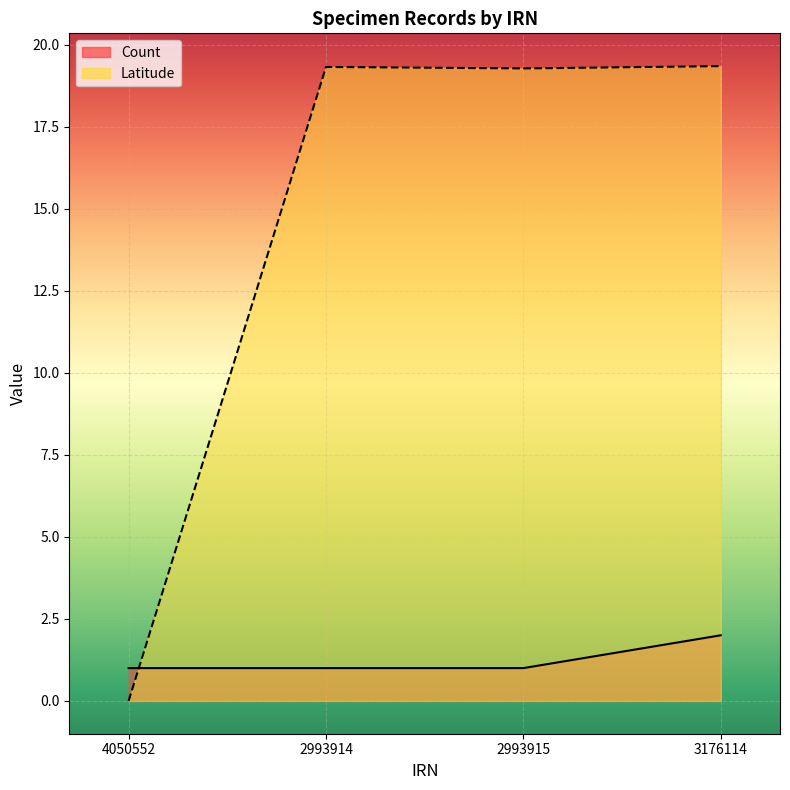

List the series in order of their overall mean, highest first.

Latitude, Count